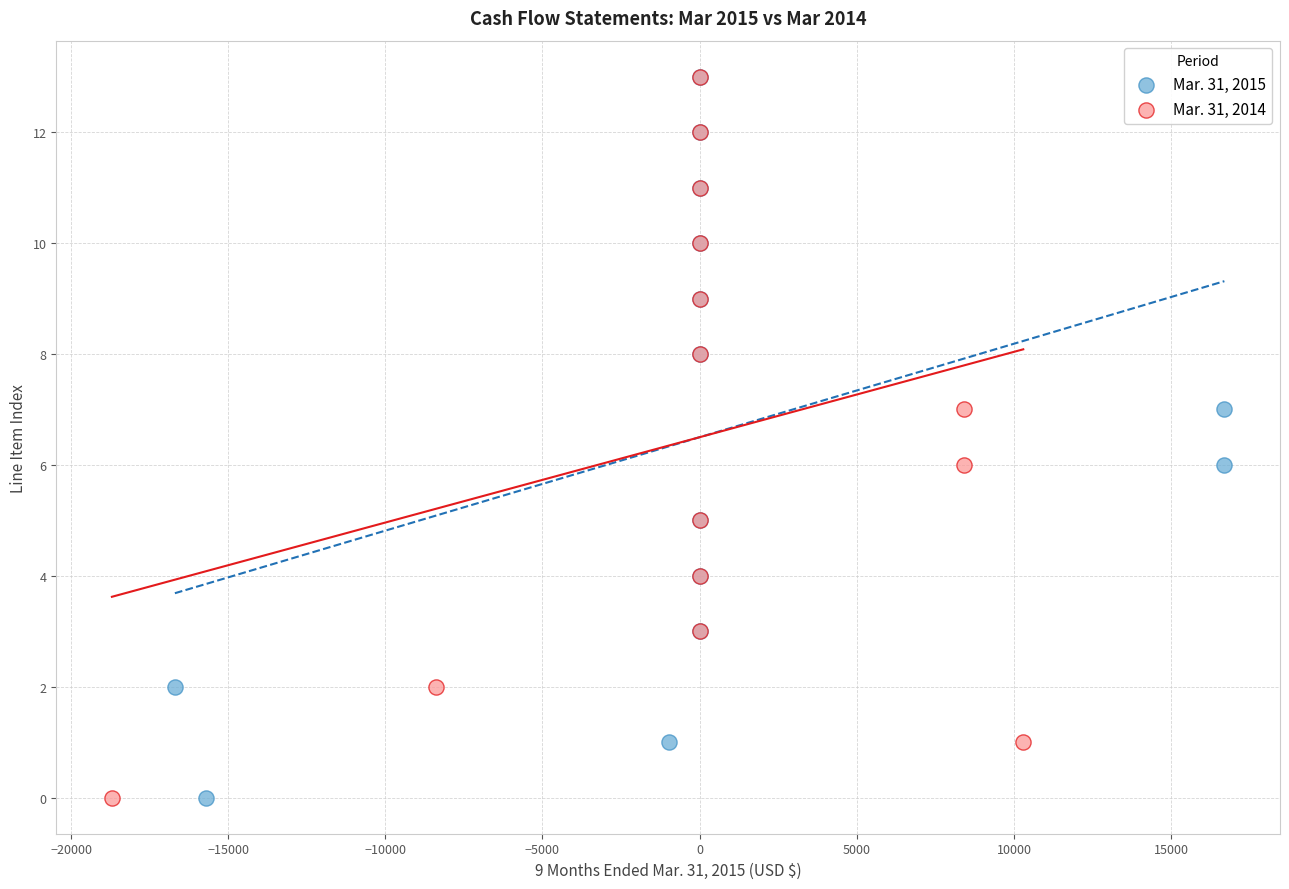

What are all the series names shown in the legend?

Mar. 31, 2015, Mar. 31, 2014